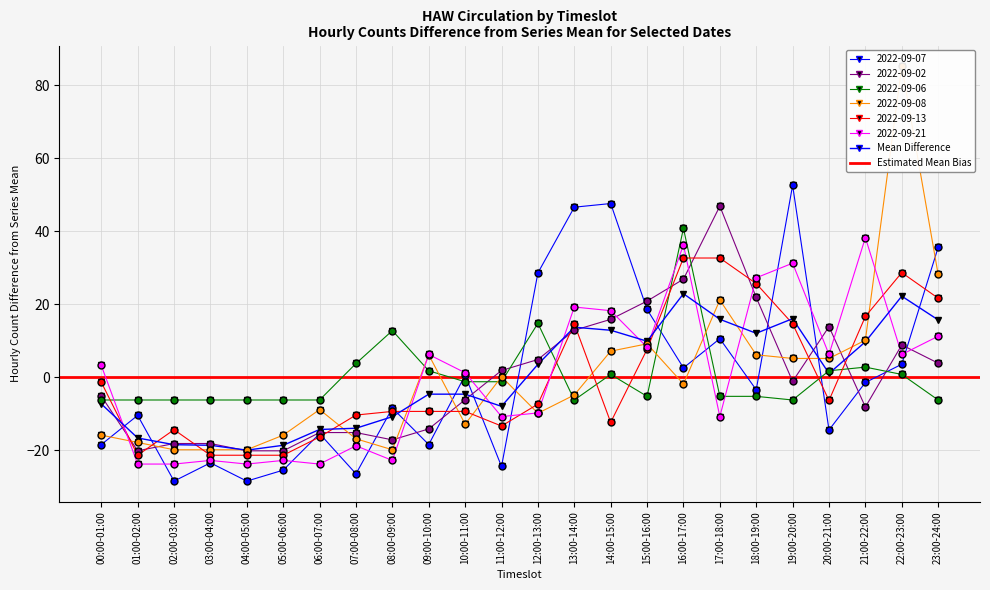

What is the label of the 4th point from the right?

20:00-21:00